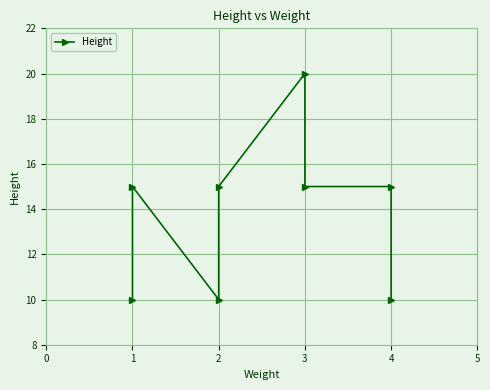

Which has a higher value, 4 or 3?

3